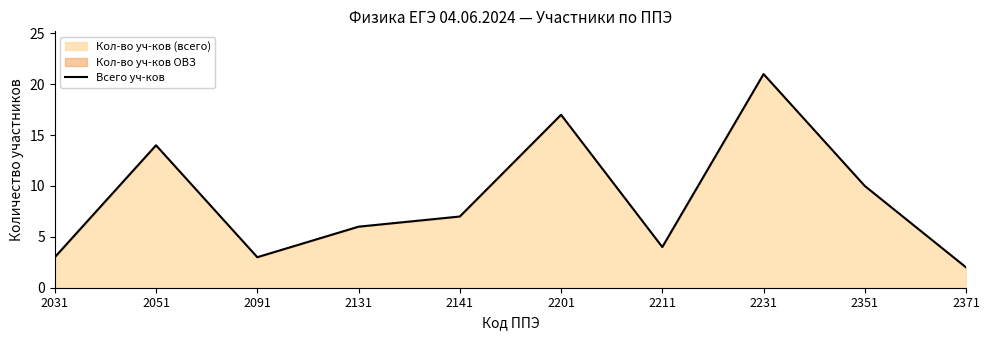

Reading left to right, list all the values displayed in this chart.

2031=3	2051=14	2091=3	2131=6	2141=7	2201=17	2211=4	2231=21	2351=10	2371=2